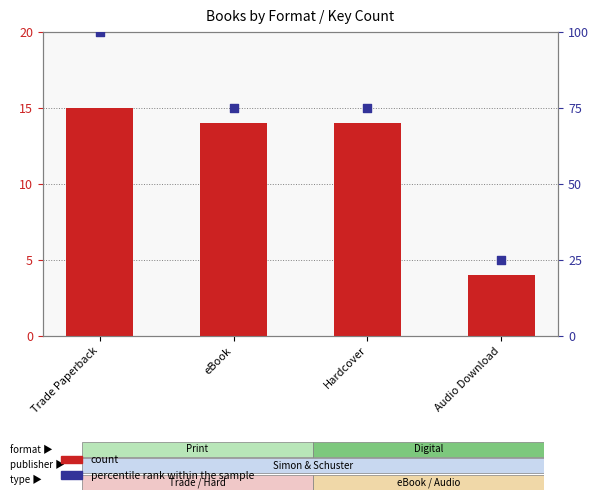

What is the total value across all series at Hardcover?

89